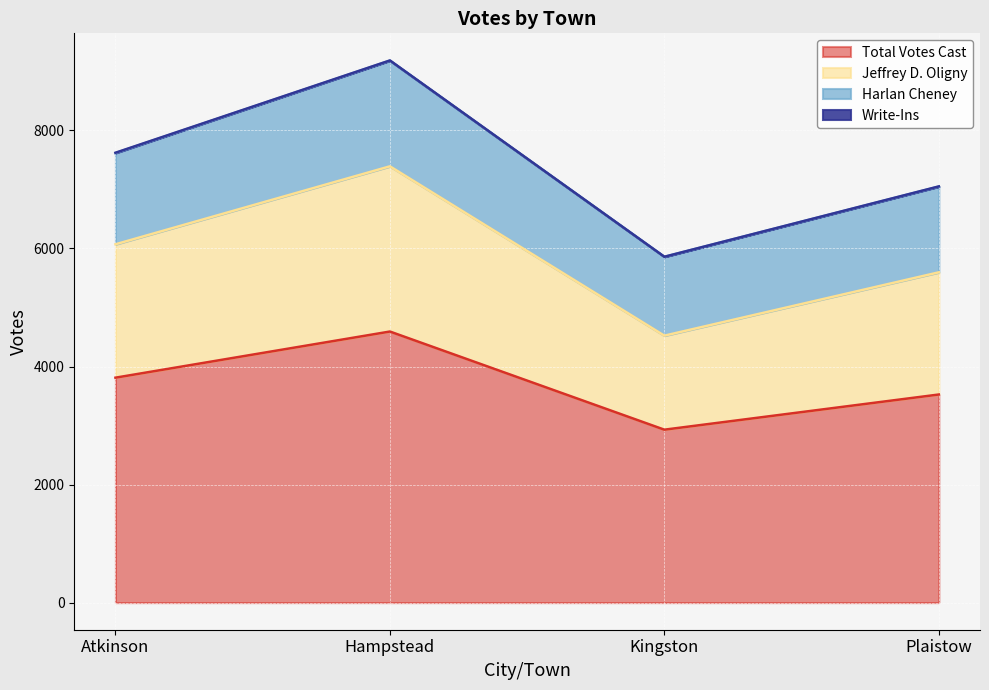

How many data points does each series have?

4